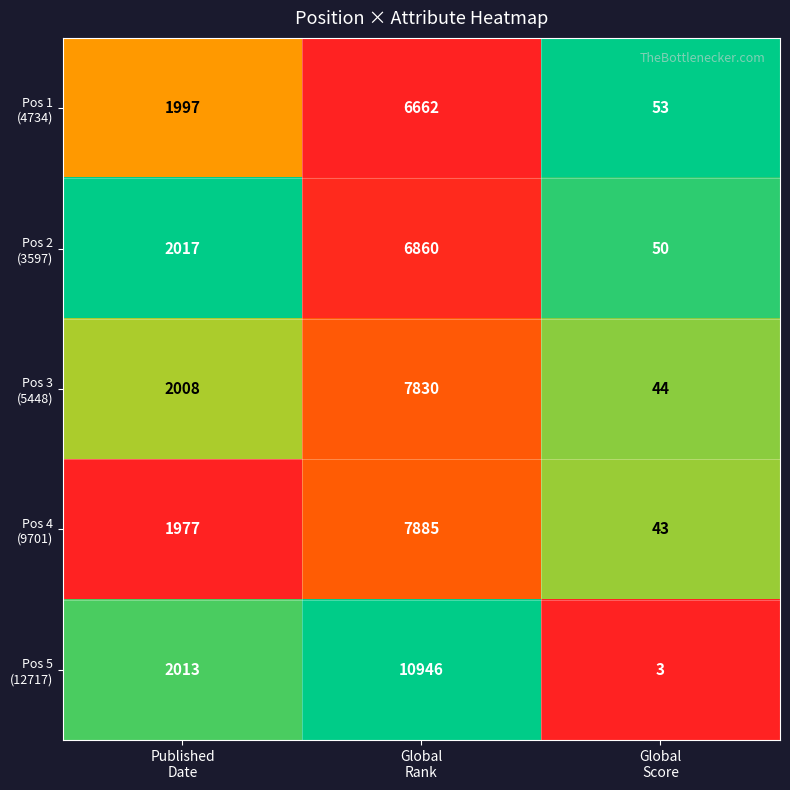

What is the greatest value displayed?

10946